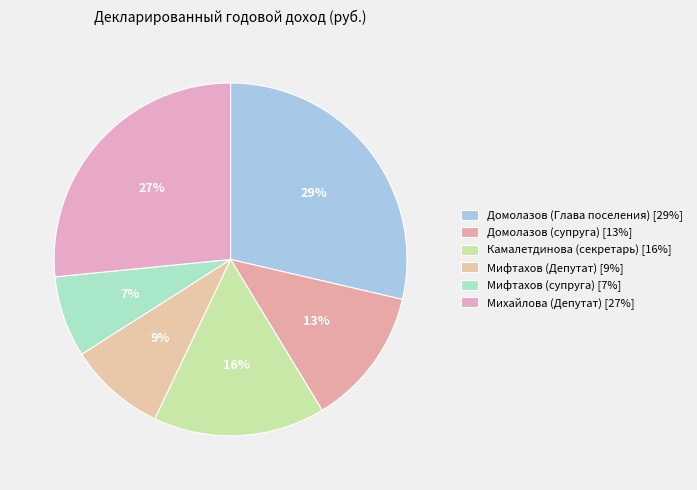

Does any single category account for the majority?

No